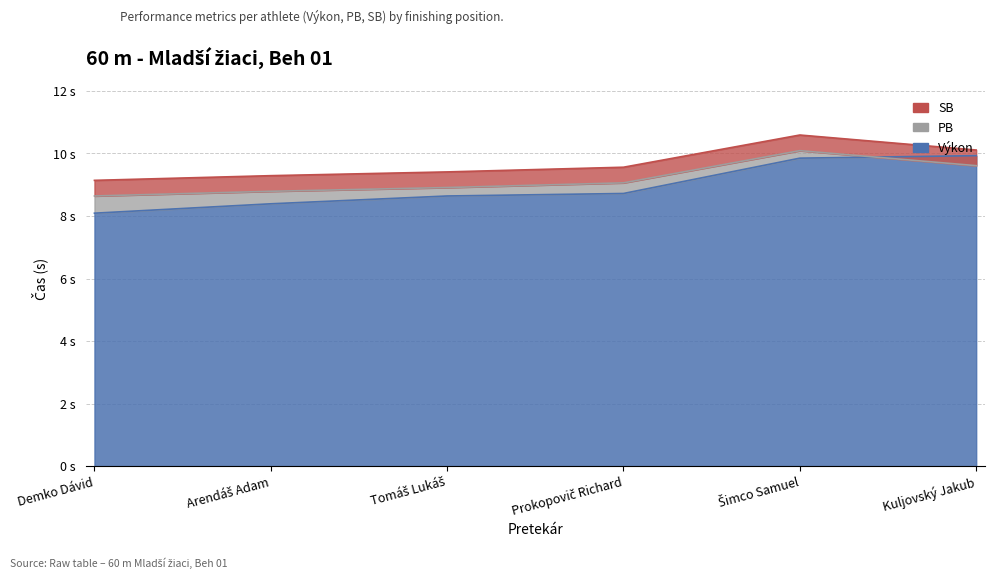

What is the total value across all series at Tomáš Lukáš?

27.0